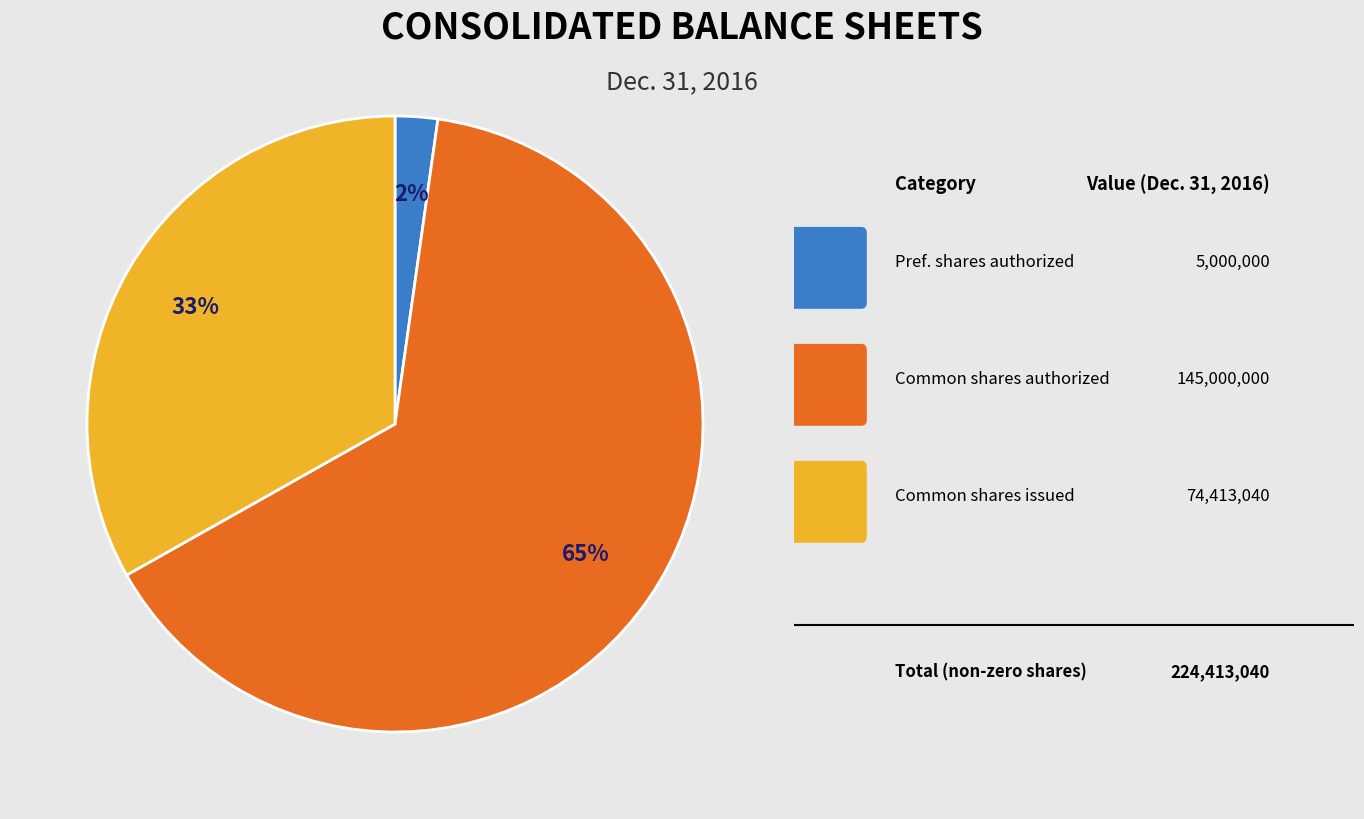

Is there a majority slice in this chart?

Yes